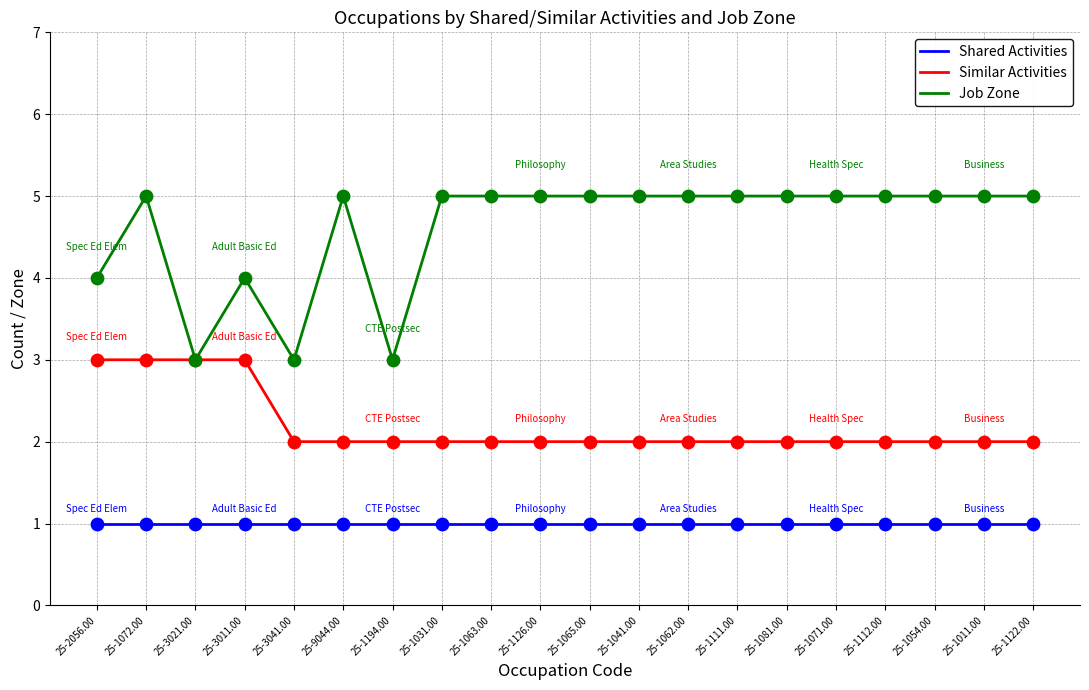

What are all the series names shown in the legend?

Shared Activities, Similar Activities, Job Zone